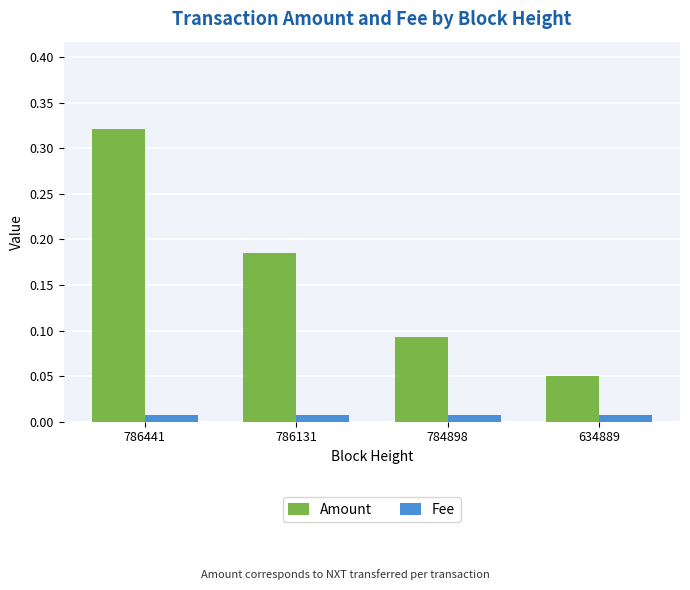

Is the value of Fee at 634889 greater than the value of Amount at 786441?

No